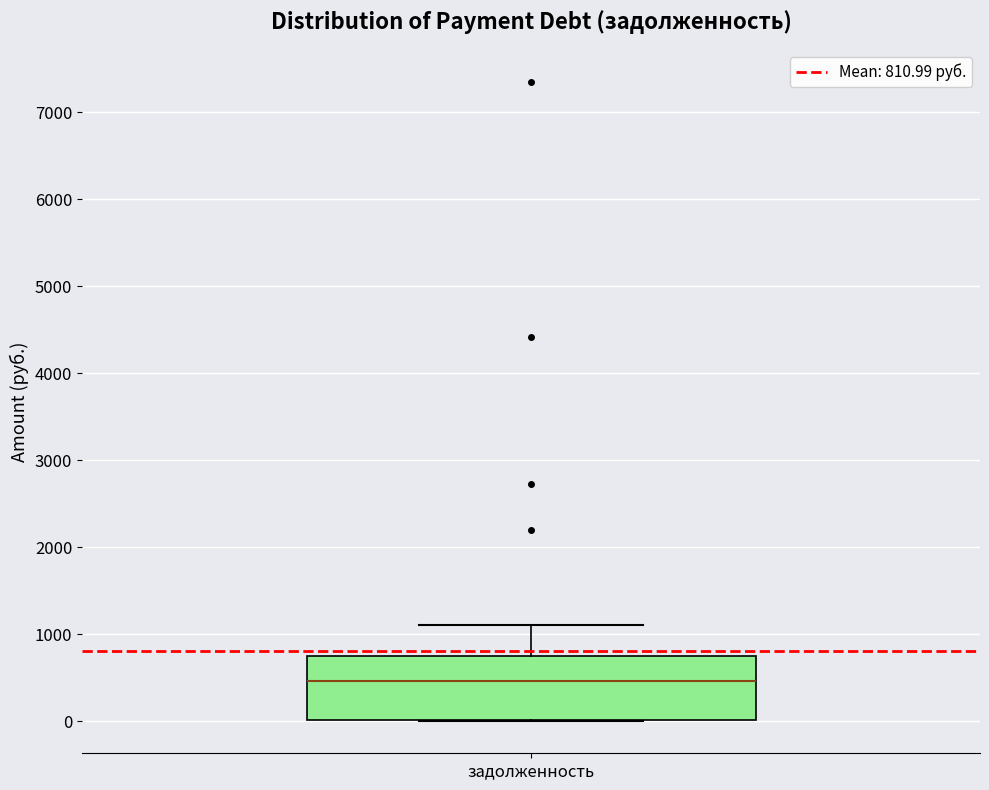

Where does the median line of the box for задолженность sit on the y-axis? The values are not printed on the chart, so give them approximately, as read against the axis.

500